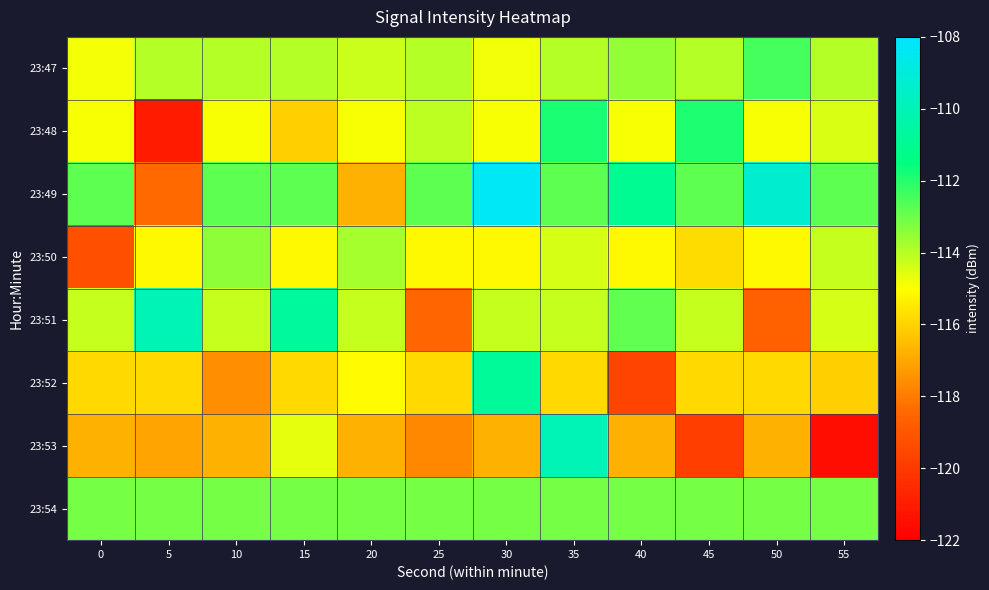

How many categories are shown in the chart?

12